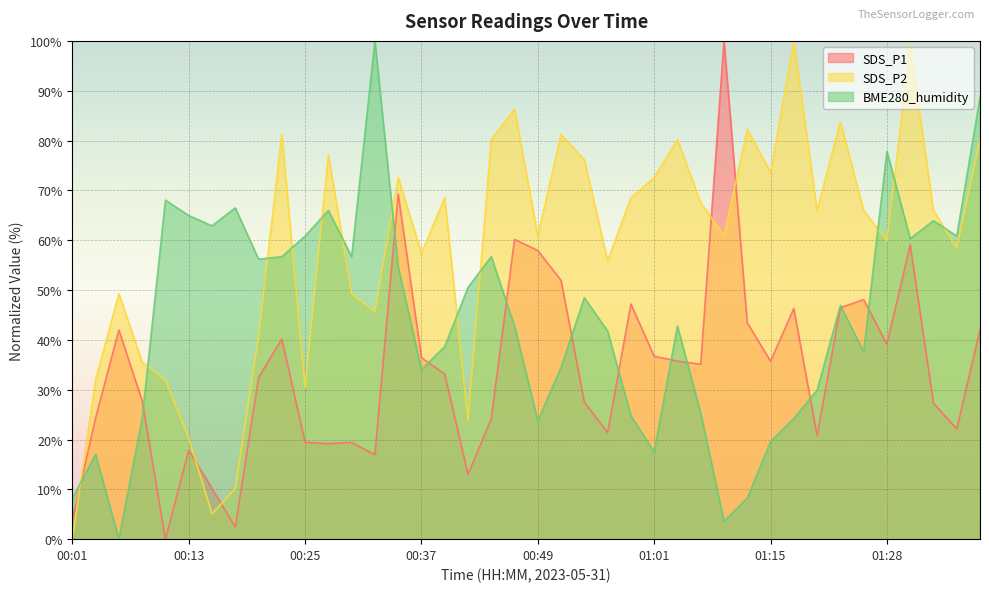

Rank the series at 00:32 from lowest to highest value.

SDS_P1, SDS_P2, BME280_humidity